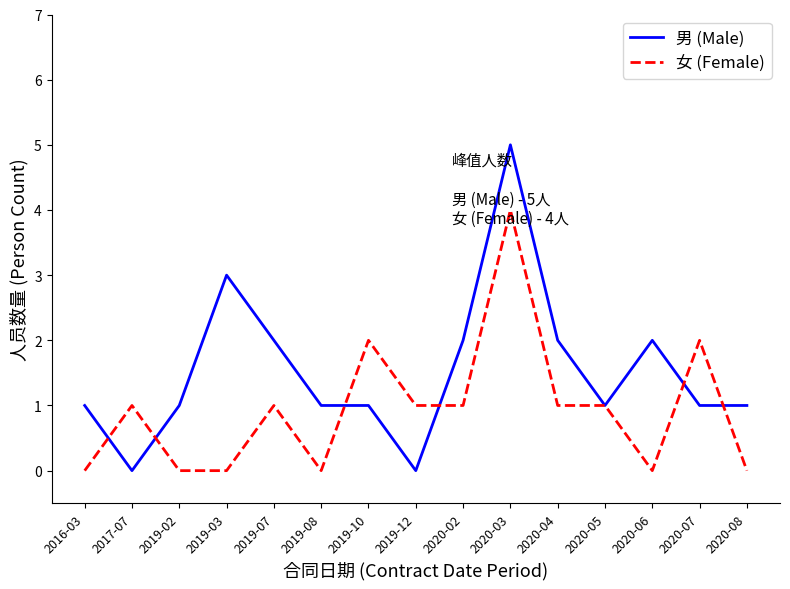

What position from the right is 2019-12?

8